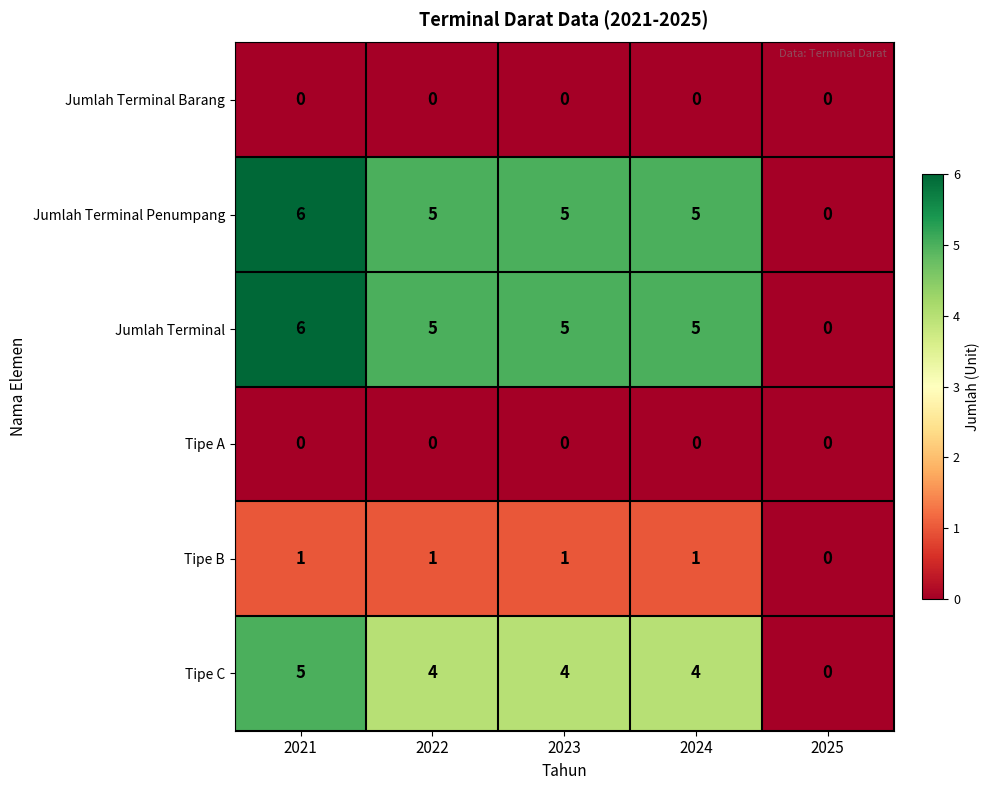

Count the number of data series in this chart.

6